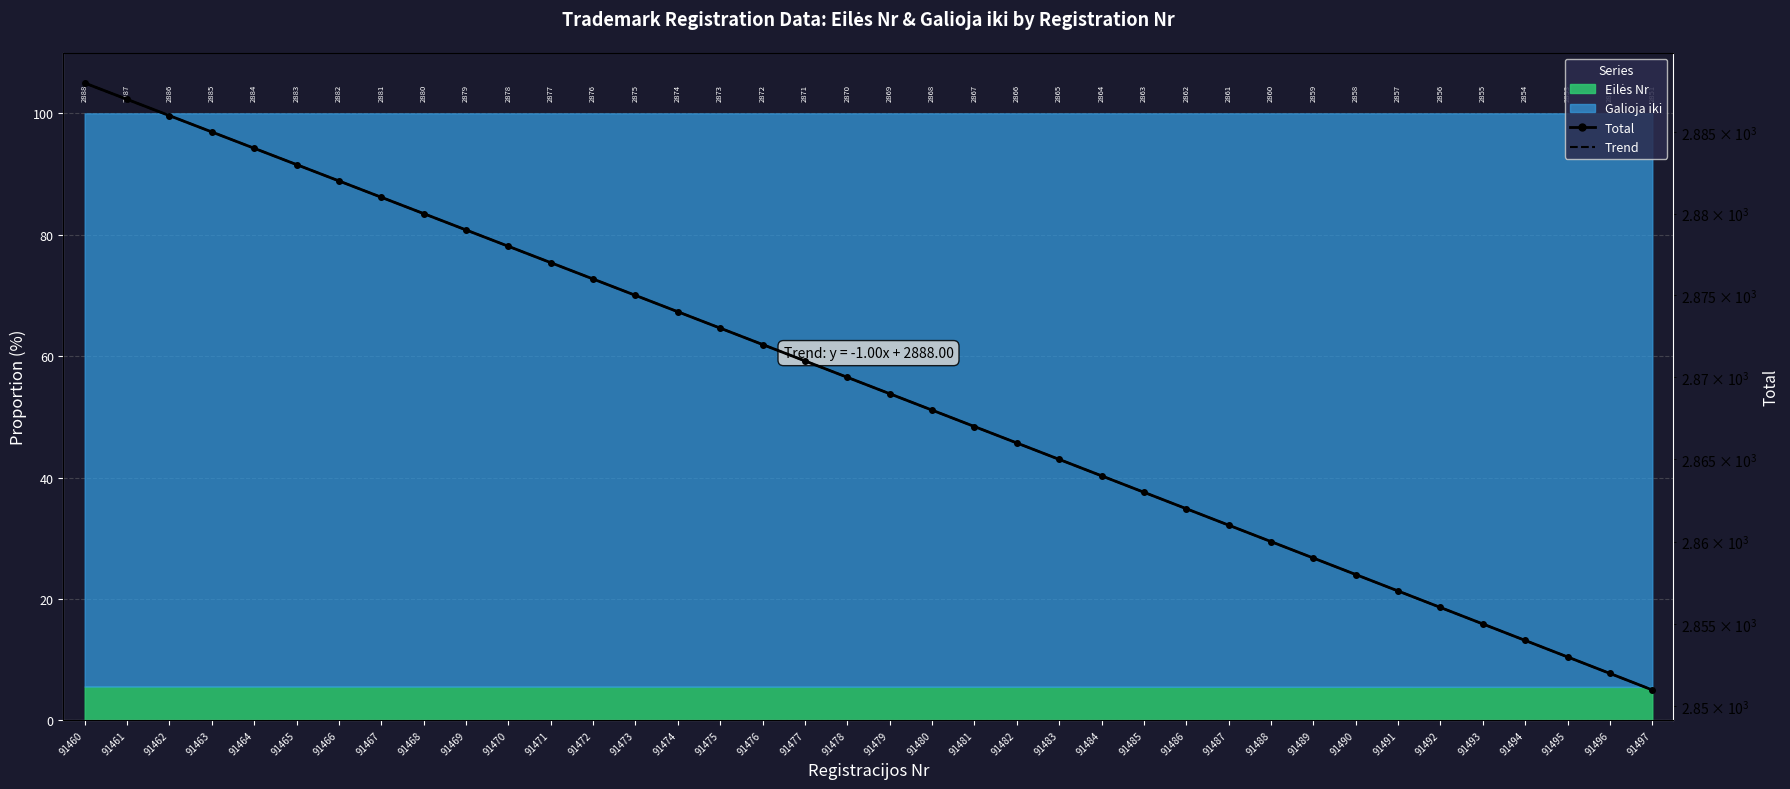

How many data points in Trend are less than 2870?

19